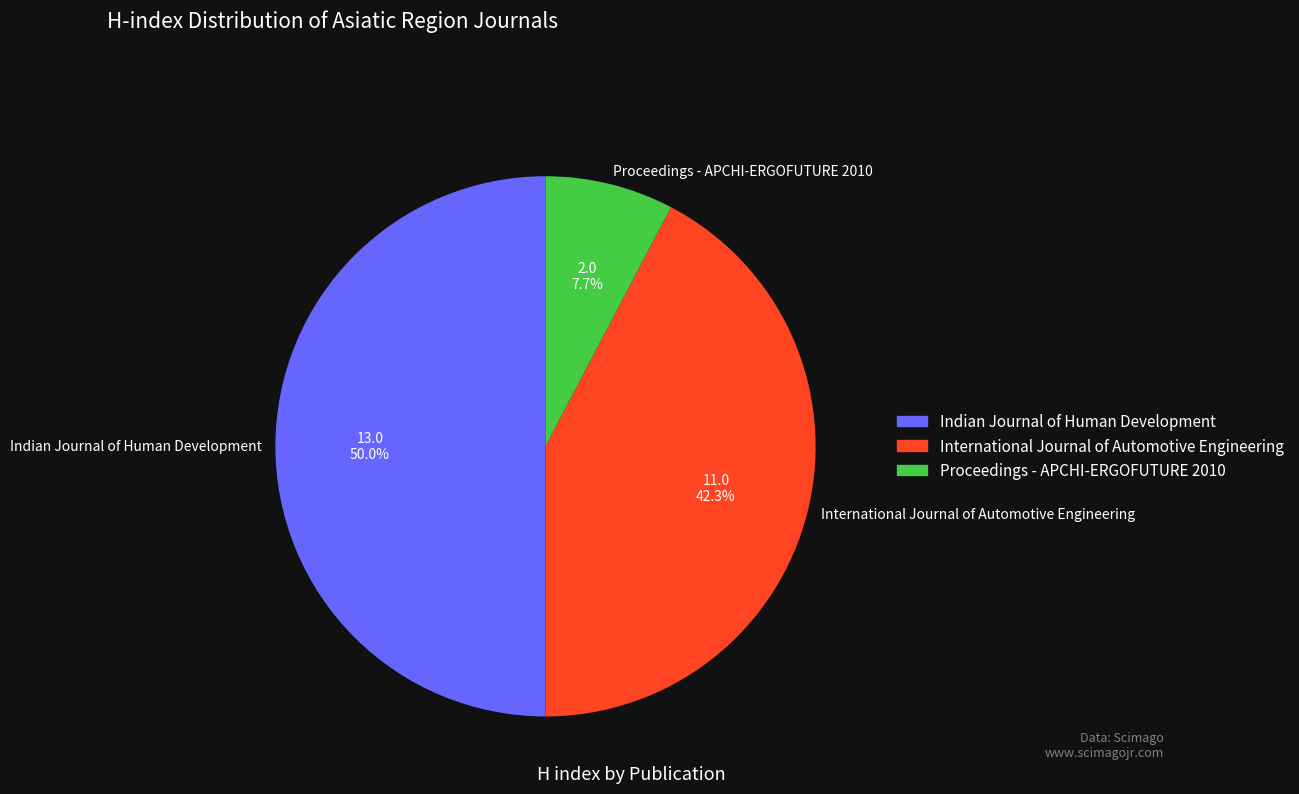

Which category has the biggest portion of the pie?

Indian Journal of Human Development